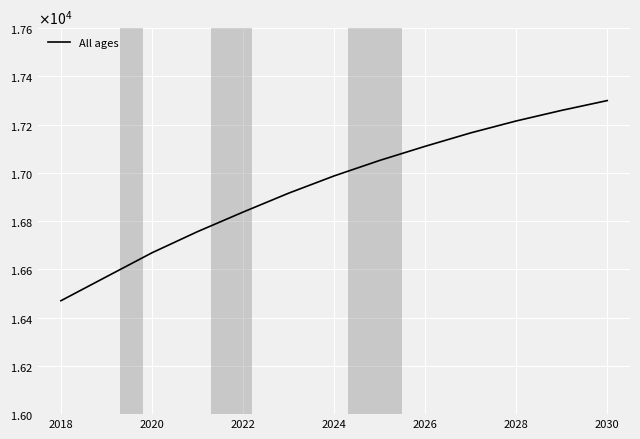

Reading left to right, extract all data points from this chart.

16470.0	16569.5	16668.7	16756.3	16837.3	16915.6	16987.2	17051.4	17110.0	17165.6	17215.0	17259.0	17299.5